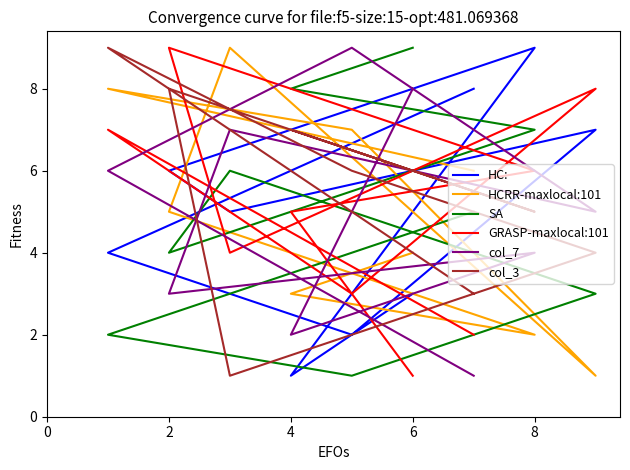

Where does the GRASP-maxlocal:101 series first go above 5?

8